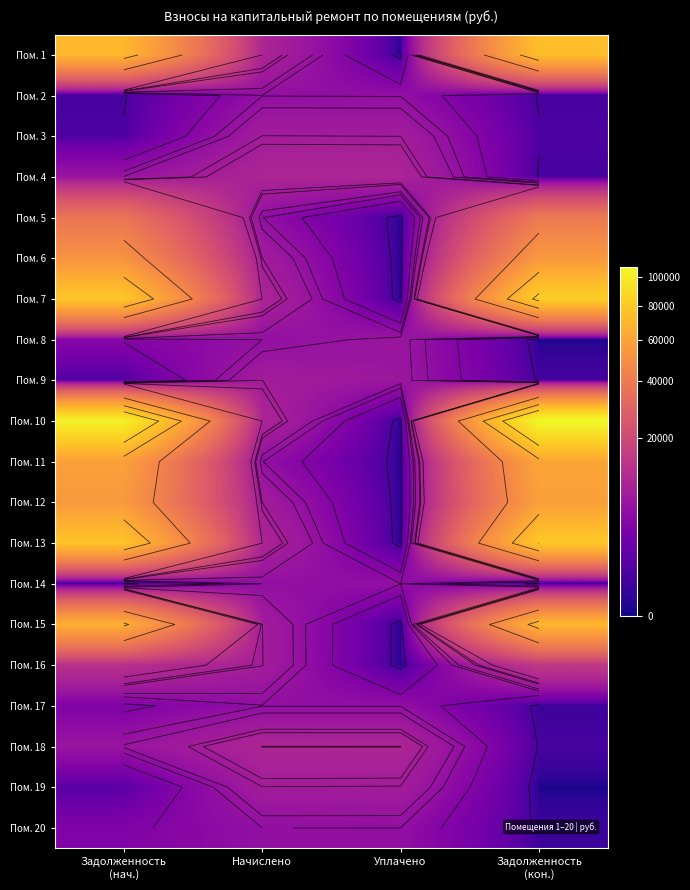

How many values in the Пом. 9 series exceed 6828?

2